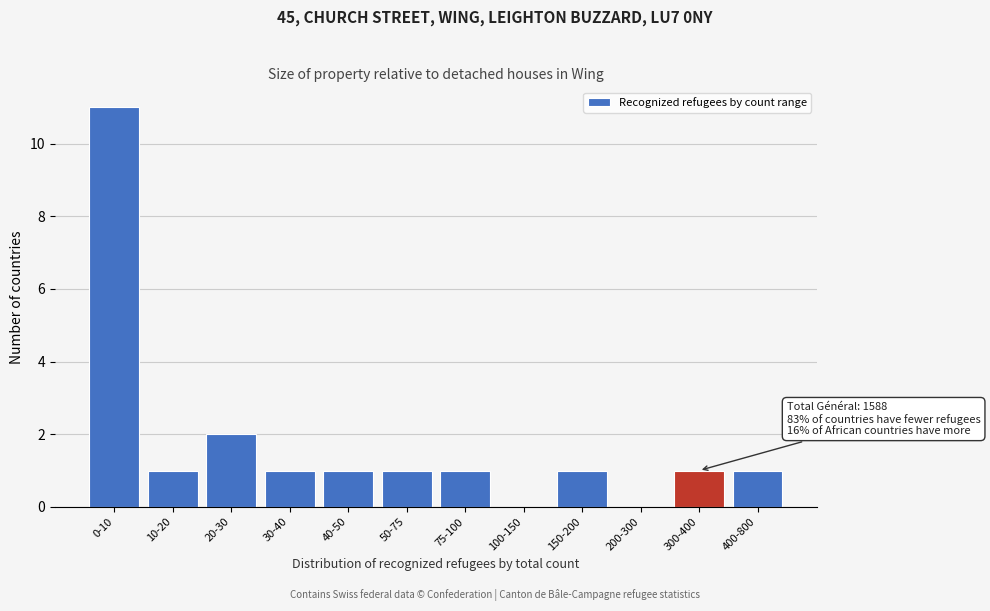

Reading left to right, extract all data points from this chart.

0-10=11	10-20=1	20-30=2	30-40=1	40-50=1	50-75=1	75-100=1	100-150=0	150-200=1	200-300=0	300-400=1	400-800=1